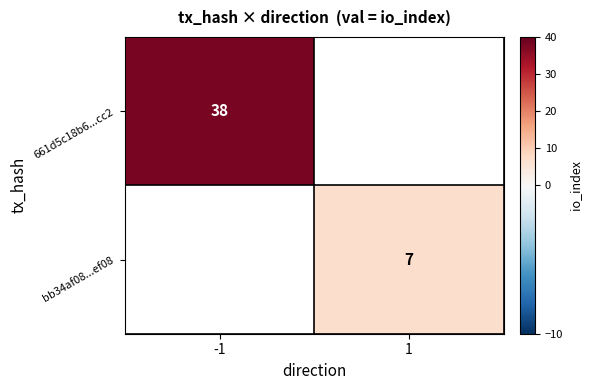

At which category does the chart reach its peak across all series?

-1